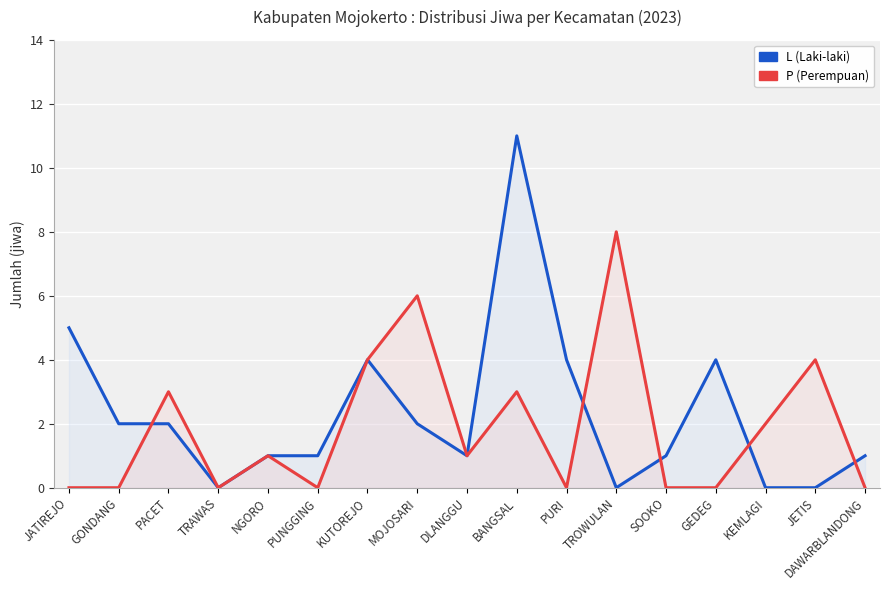

At which category does L (Laki-laki) reach its first local valley?

TRAWAS